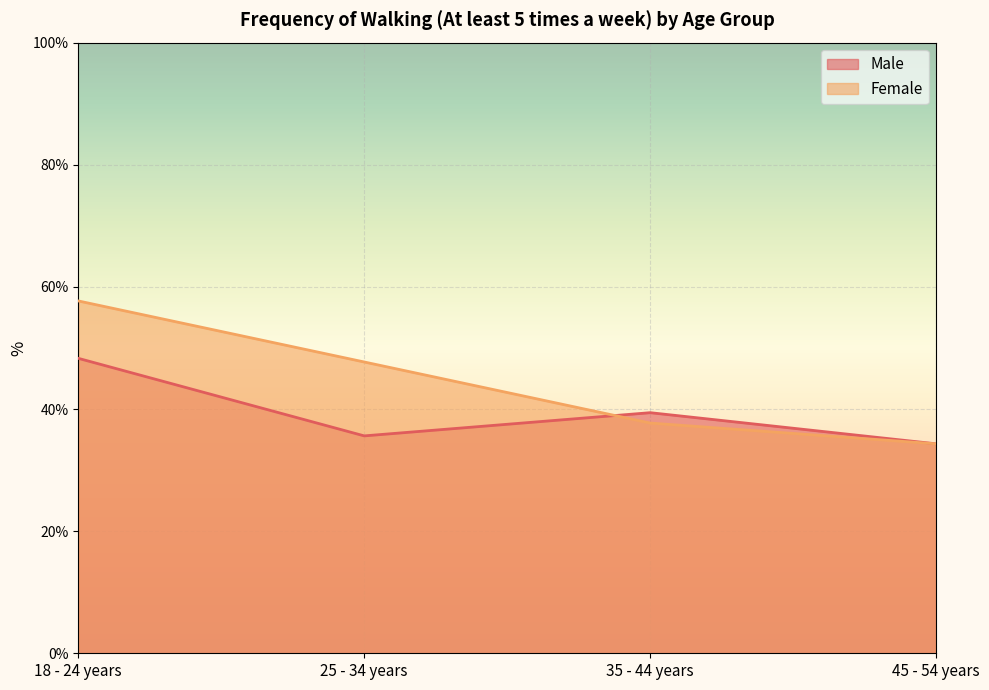

How many data points in Male are less than 39?

2